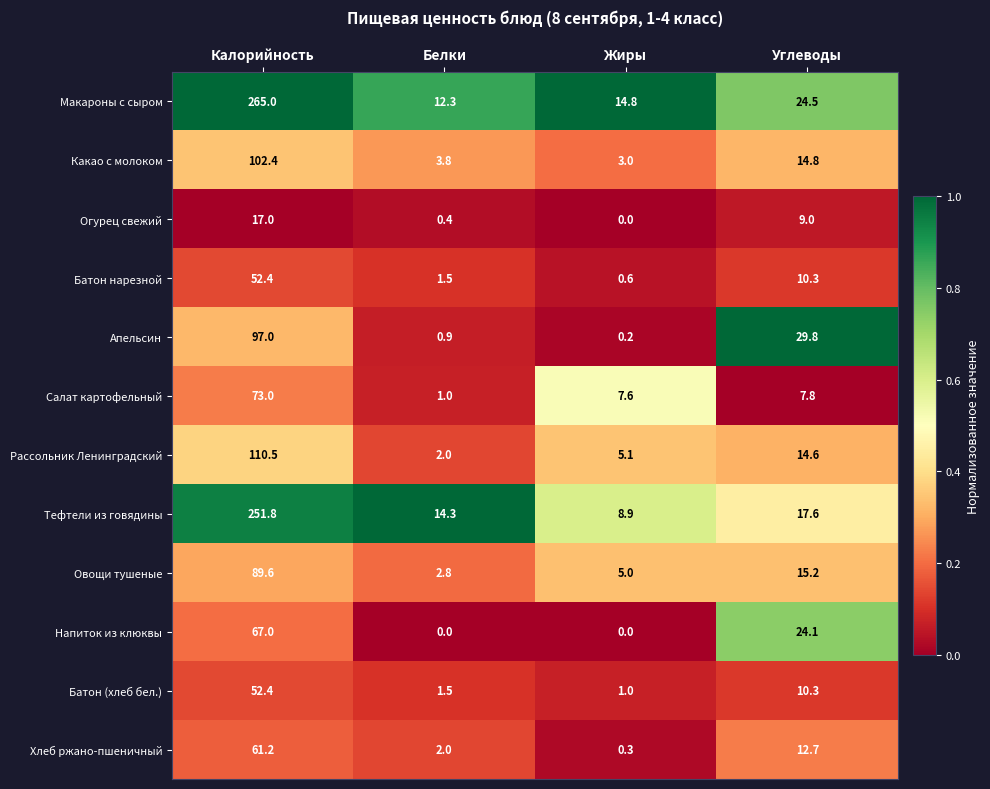

What is the difference between the highest and lowest values at Жиры?

14.8